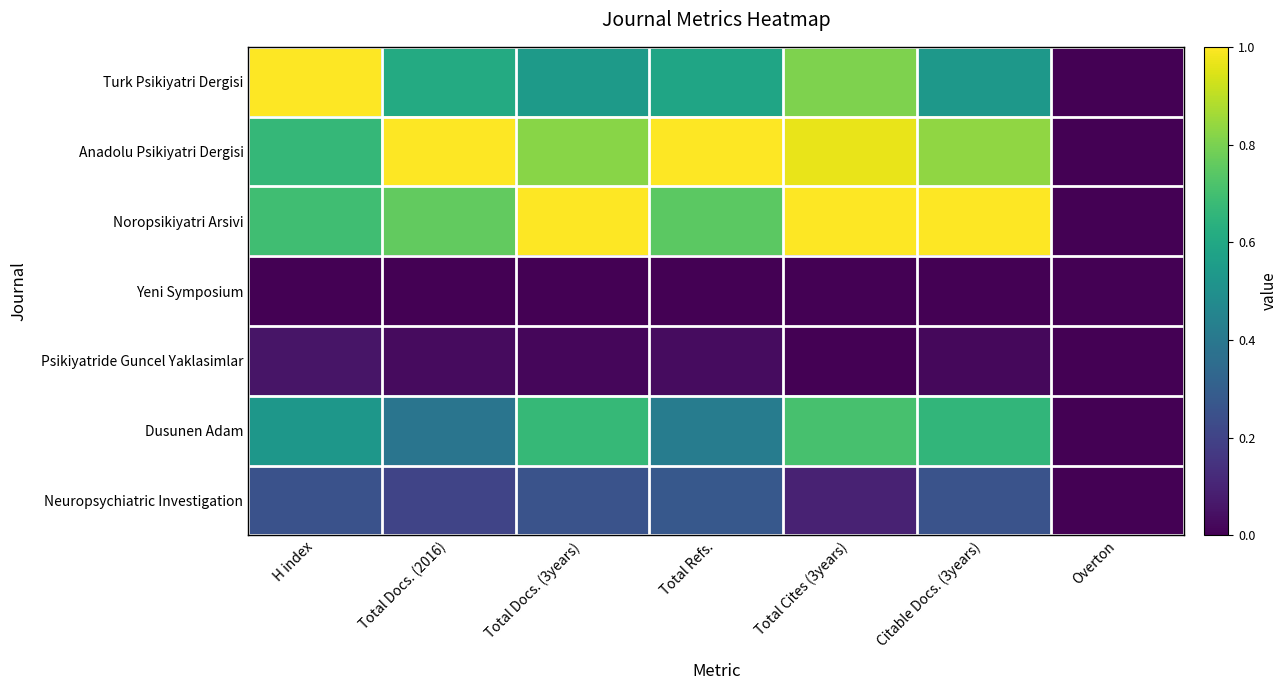

Rank the series by their maximum value, from lowest to highest.

Yeni Symposium, Psikiyatride Guncel Yaklasimlar, Neuropsychiatric Investigation, Dusunen Adam, Turk Psikiyatri Dergisi, Anadolu Psikiyatri Dergisi, Noropsikiyatri Arsivi